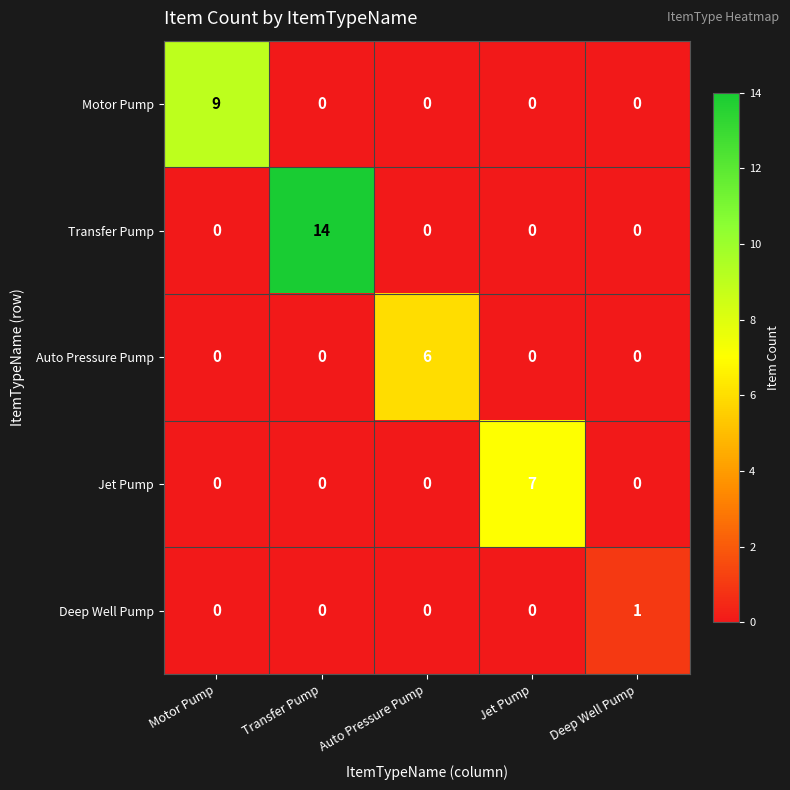

Read the Jet Pump value at Jet Pump.

7